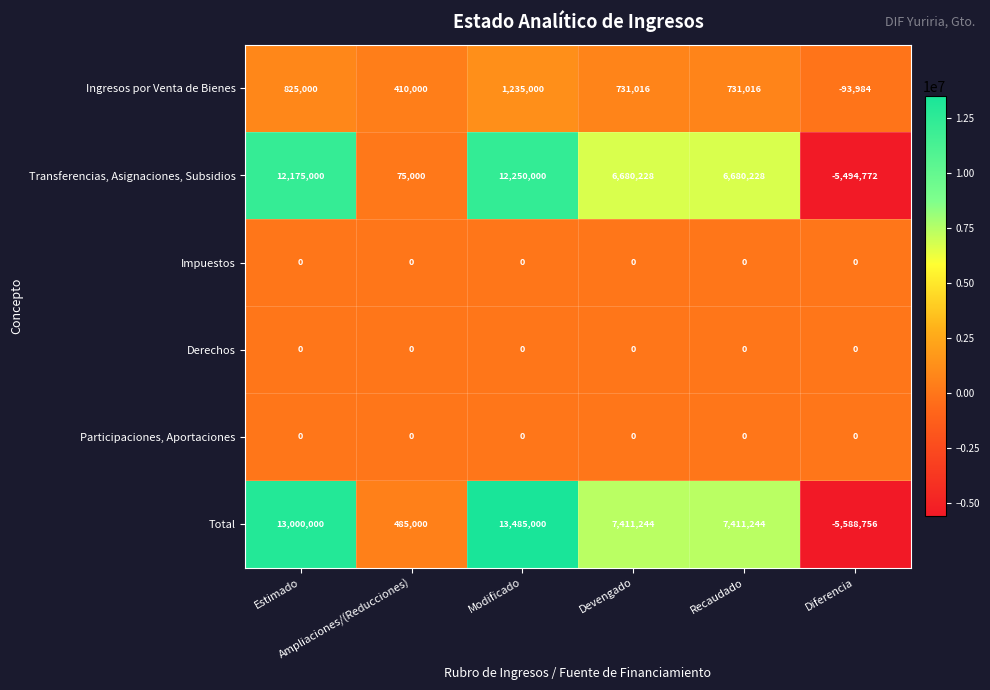

Which series changed the most between Modificado and Recaudado?

Total